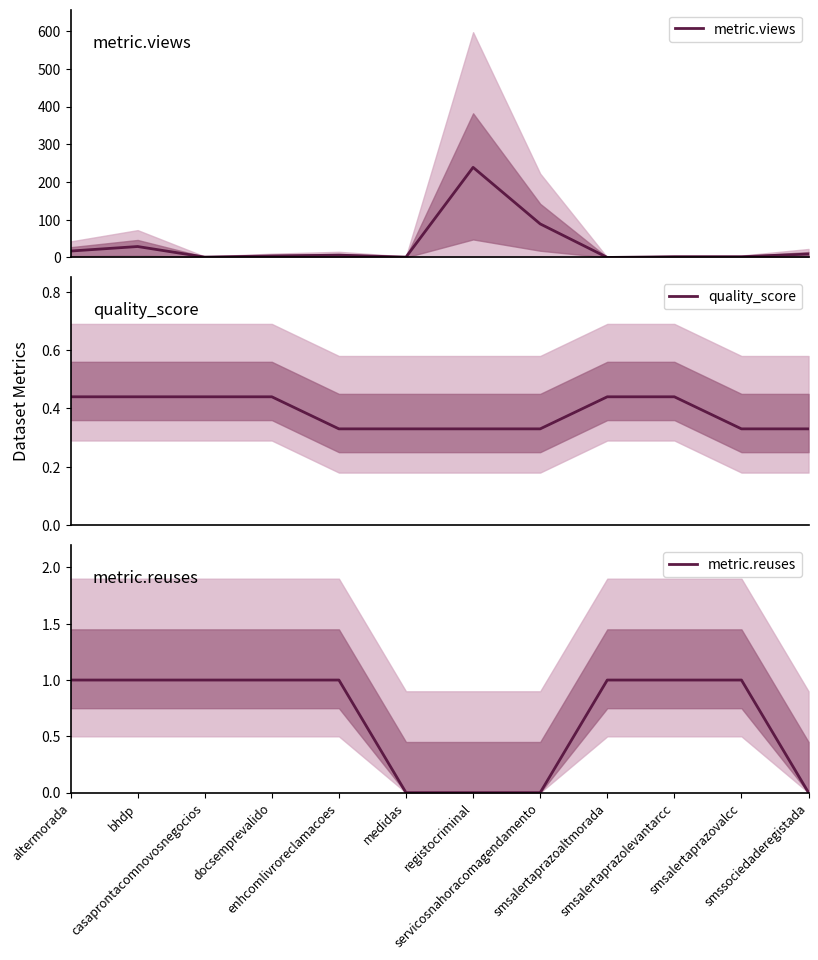

Which label corresponds to the smallest value in the chart?

smsalertaprazoaltmorada